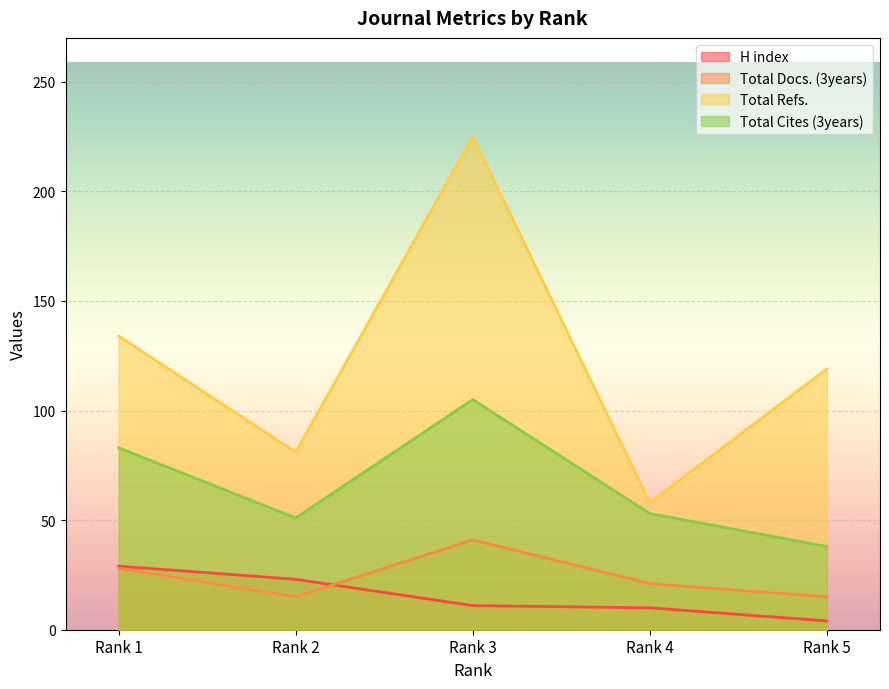

Which has a higher value, Rank 2 or Rank 3?

Rank 2